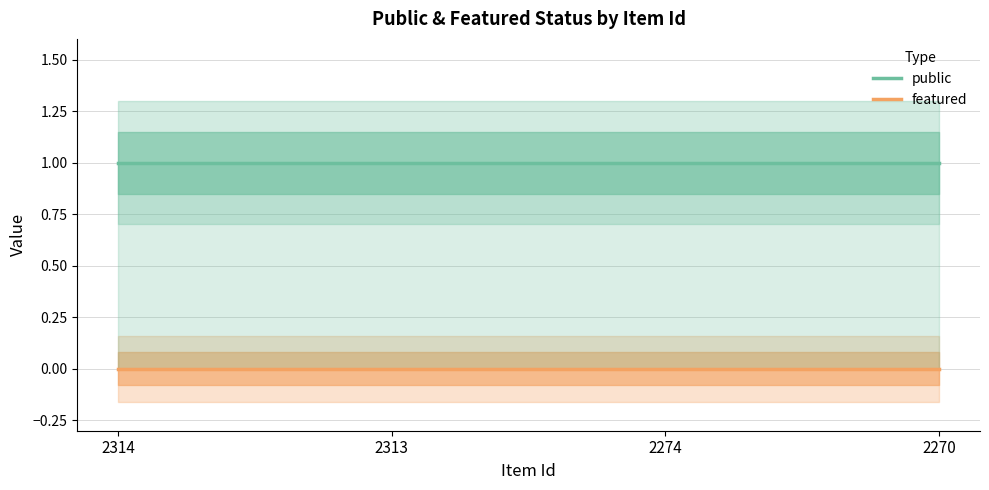

What is the sum of all public values?

4